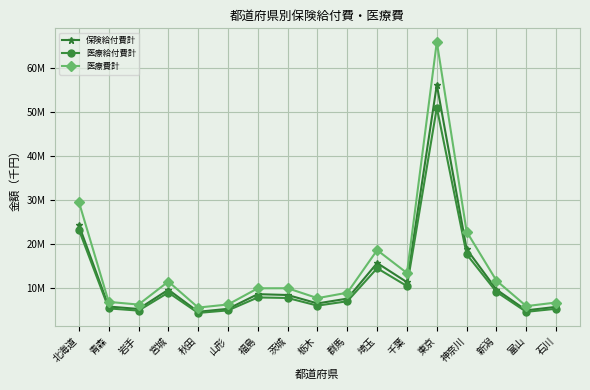

List the series in order of their overall mean, lowest first.

医療給付費計, 保険給付費計, 医療費計